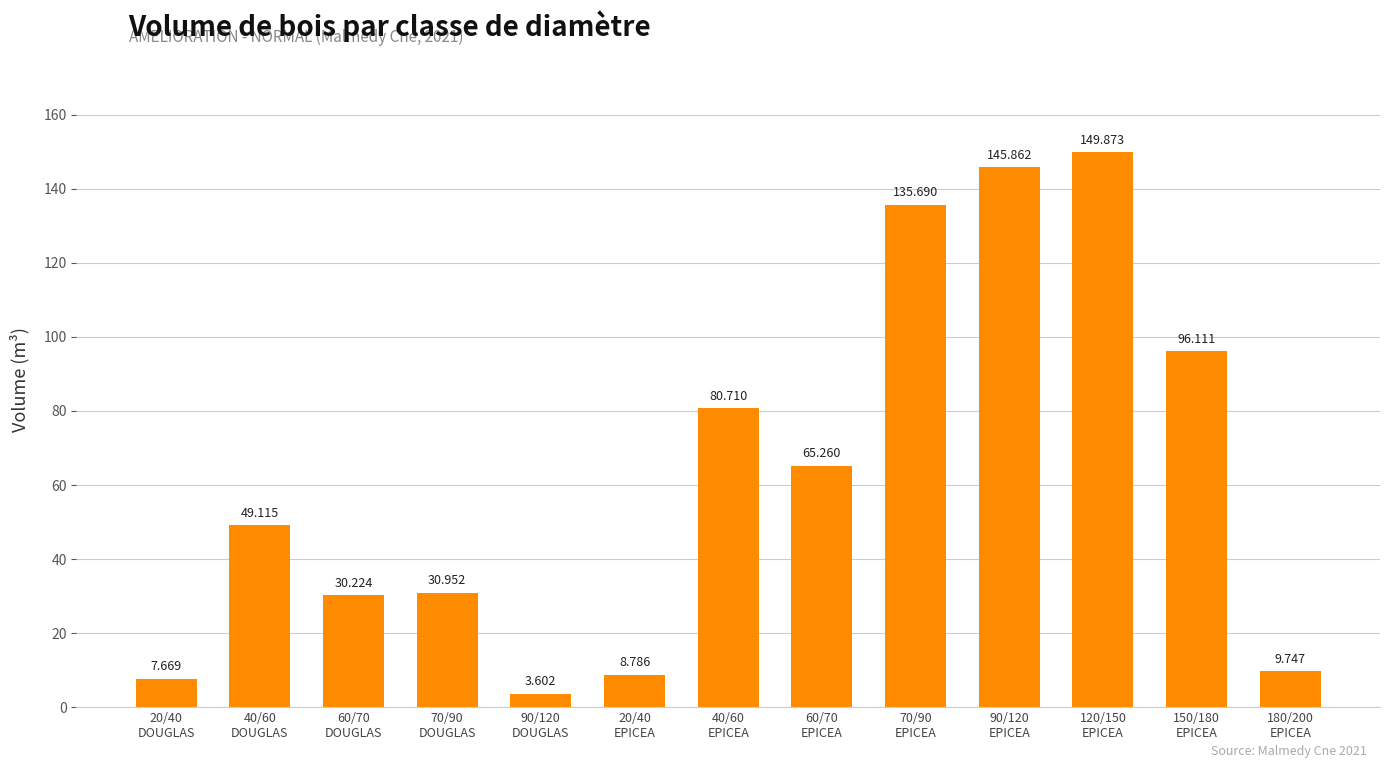

How many bars are there in total?

13